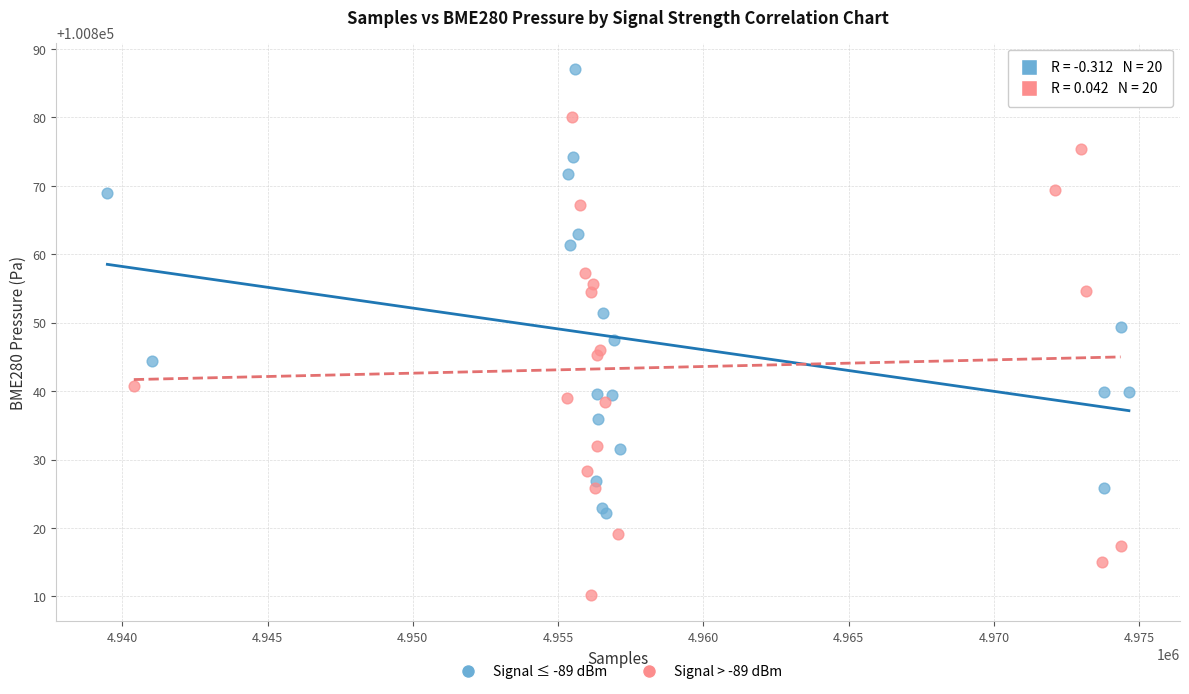

Which series reaches the minimum Y coordinate?

Signal > -89 dBm